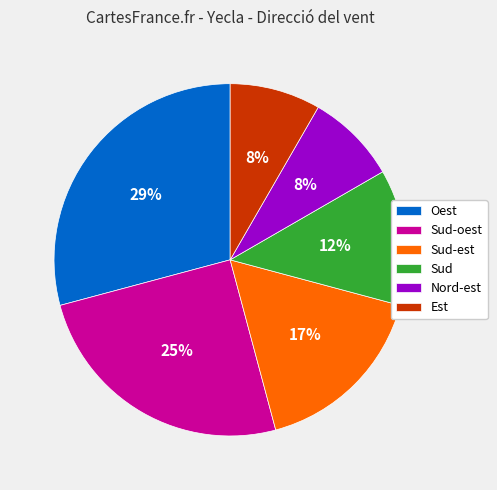

What is the ratio of the value at Nord-est to the value at Oest?

0.3